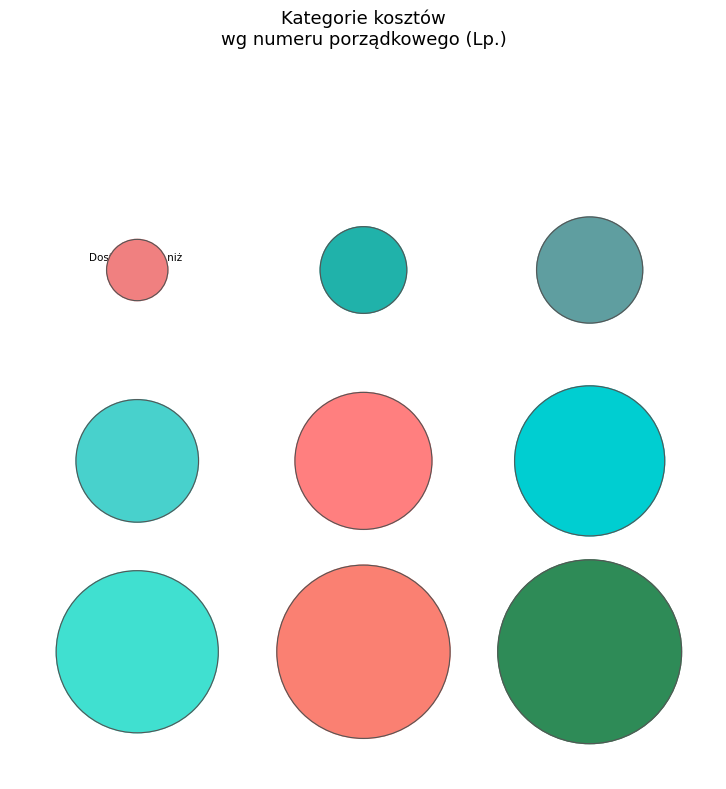

Which category has the biggest portion of the pie?

Koszty pośrednie